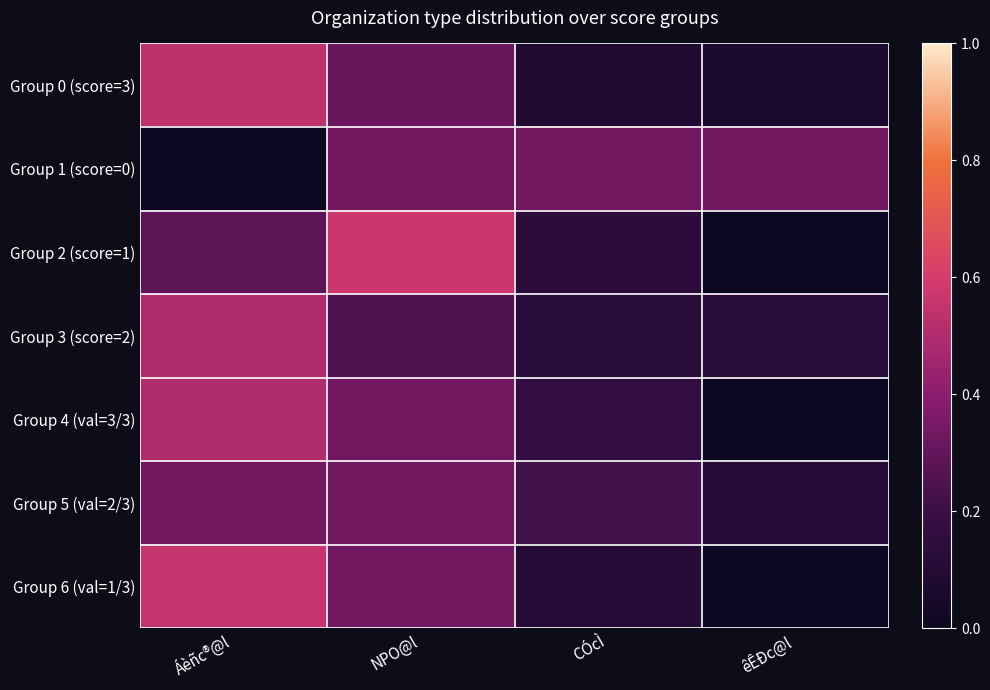

How many series are shown in this chart?

7